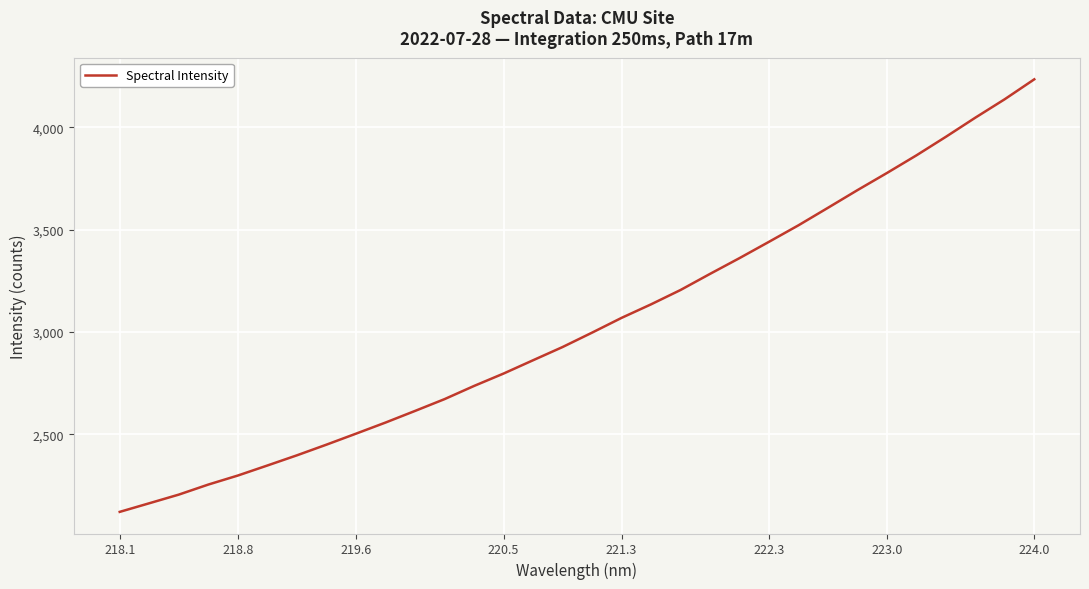

What is the smallest value displayed?

2120.1